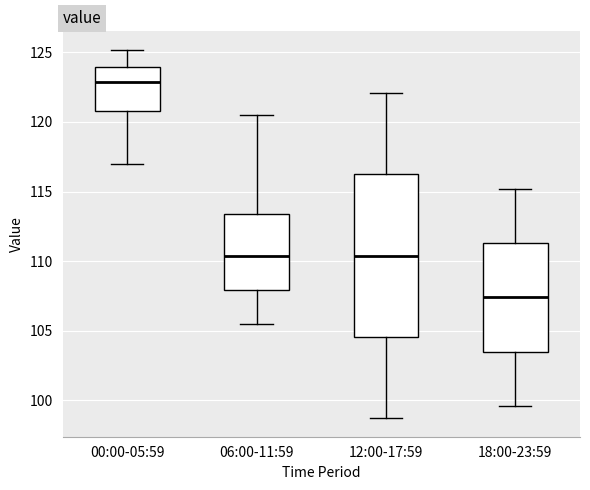

Which box has the lowest median line?

18:00-23:59